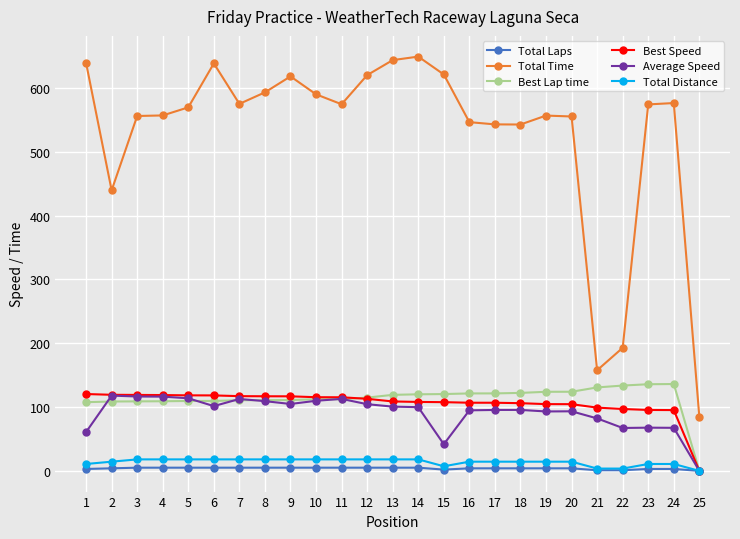

Read the Best Speed value at 16.

106.8